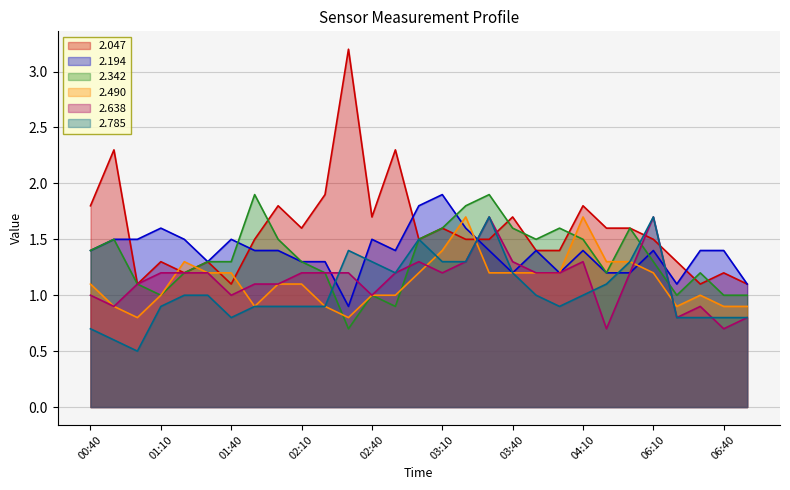

List the series in order of their peak value, lowest first.

2.490, 2.638, 2.785, 2.194, 2.342, 2.047